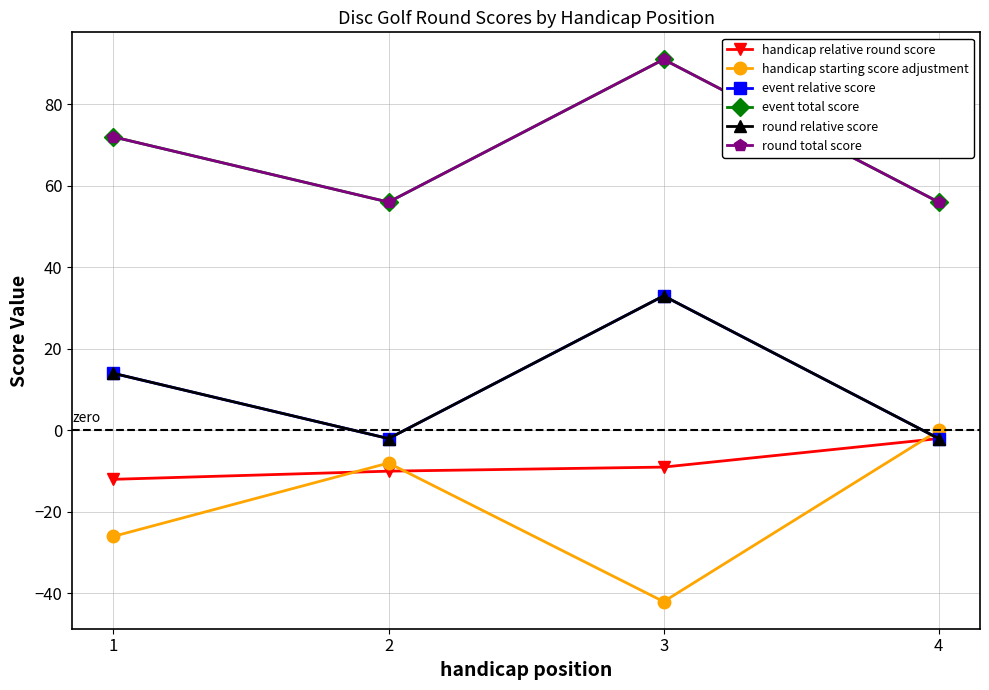

What is the value of the event total score point at the 1st from the left?

72